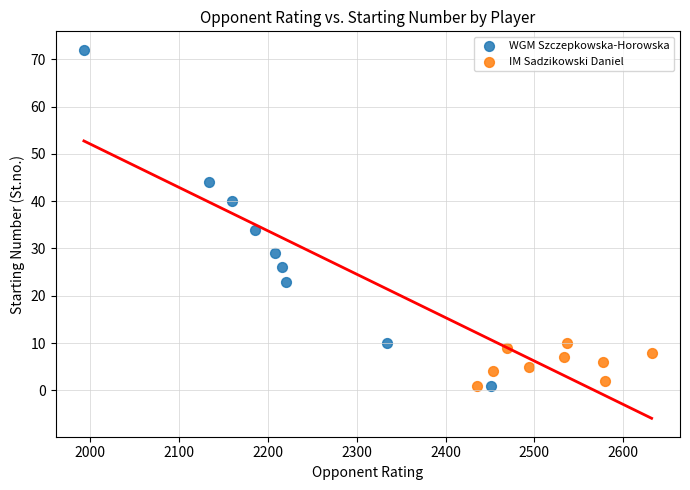

Which series has the largest Y range (max minus min)?

WGM Szczepkowska-Horowska